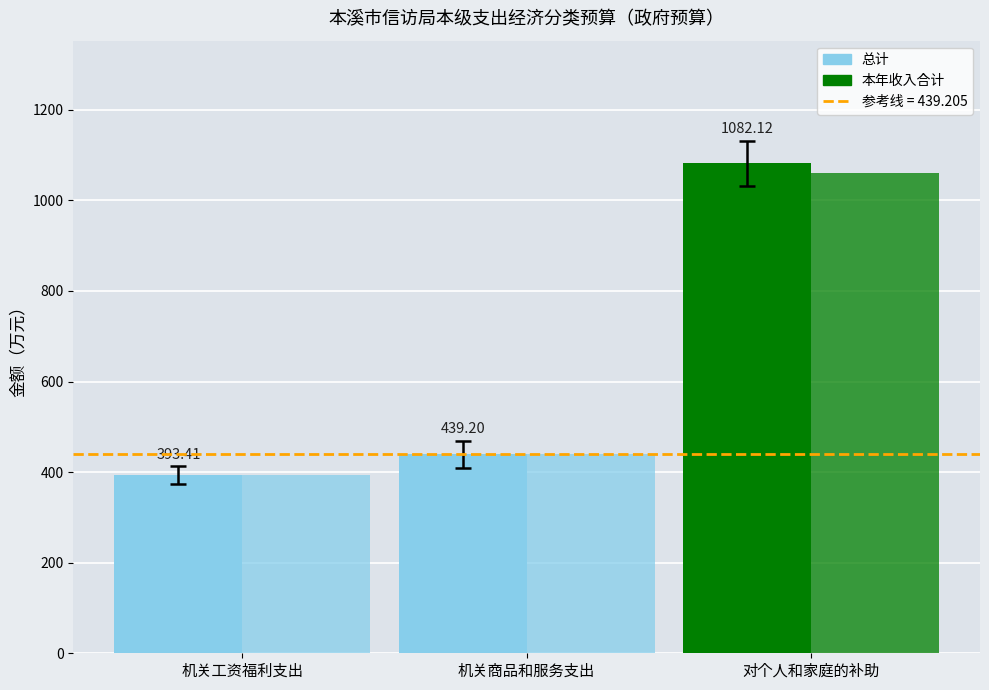

Read the 本年收入合计 value at 机关商品和服务支出.

439.2